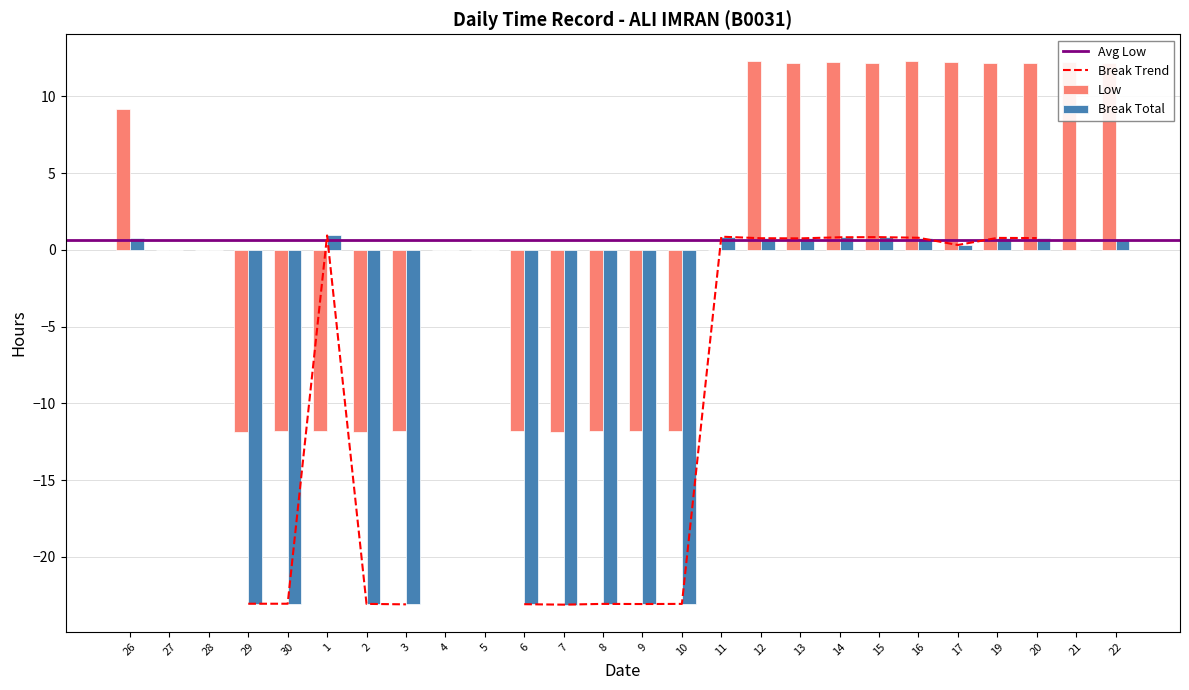

The Break Total series shows -23.1 at 30. True or false?

True